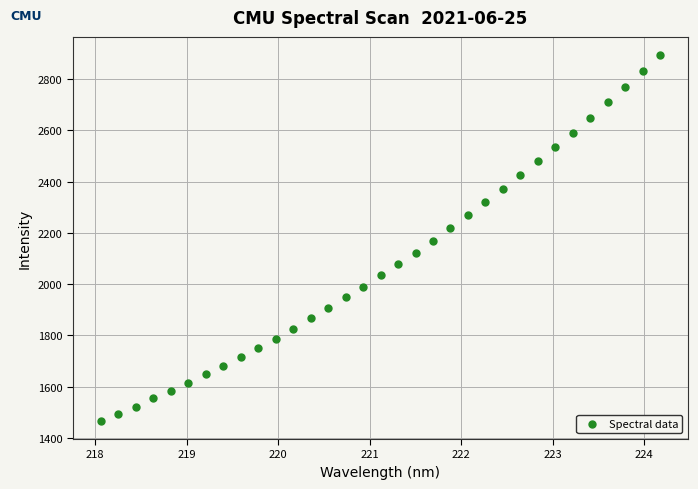

What is the range of Y values (max minus min)?

1427.4